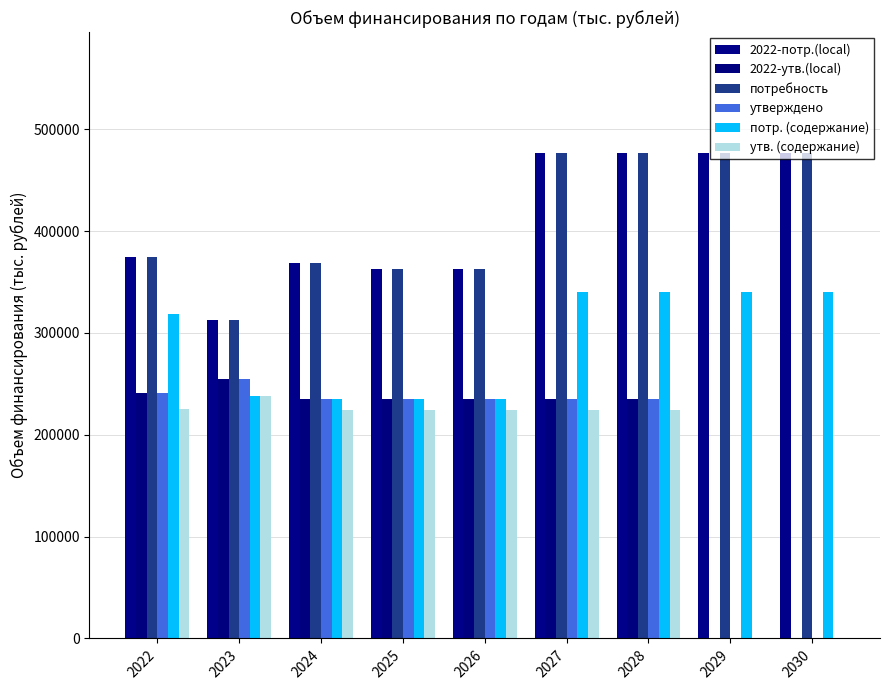

What is the value of the потребность bar at the 9th from the left?

476284.1